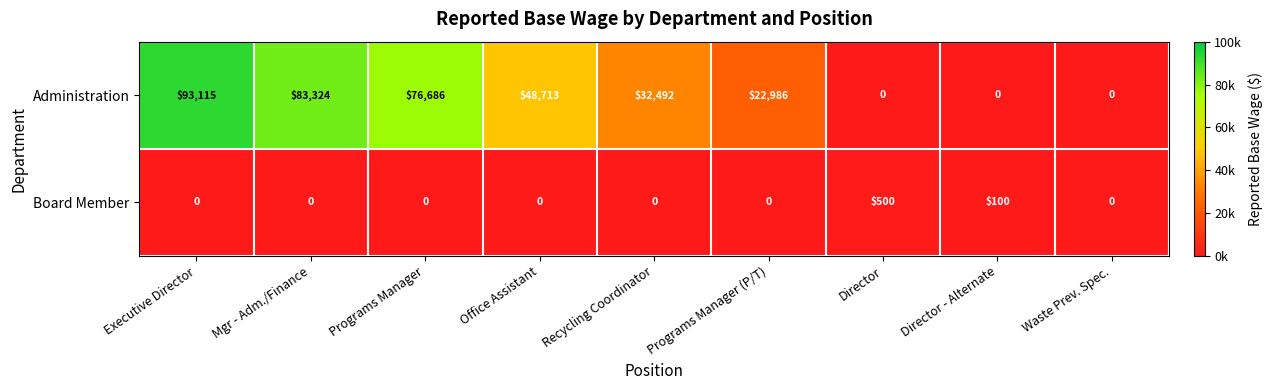

What is the difference between the maximum and second lowest values in the Board Member series?

500